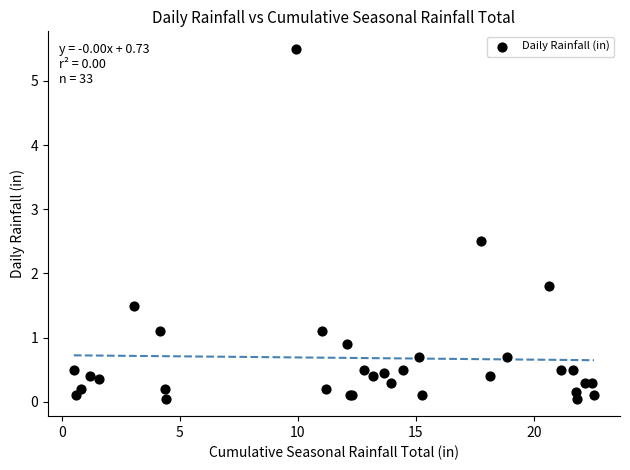

What Y value in the scatter plot is closest to 2?

1.8